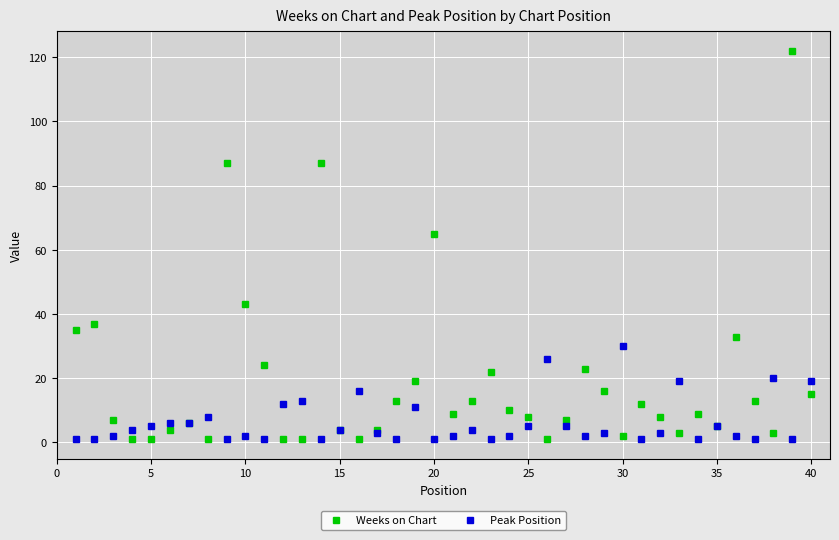

Which series has the widest spread of values?

Weeks on Chart